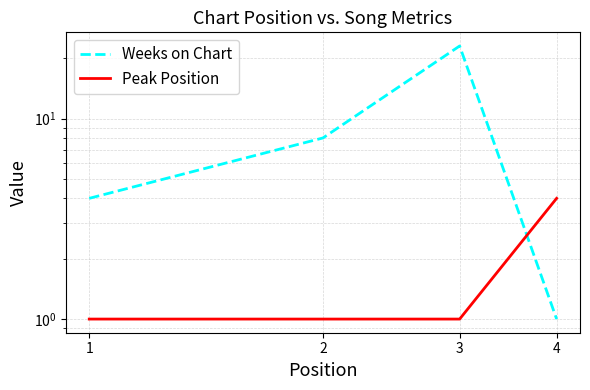

Reading left to right, extract all data points from this chart.

Weeks on Chart: 1=4	2=8	3=23	4=1
Peak Position: 1=1	2=1	3=1	4=4